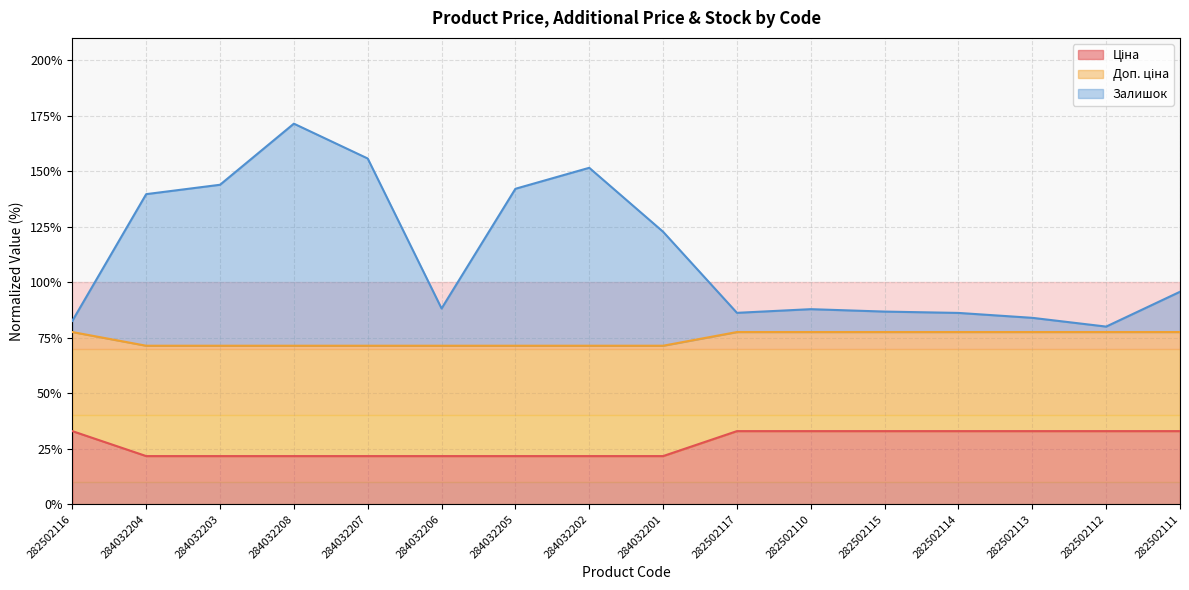

True or false: Залишок has a value of 150.5 at 282502114.

False